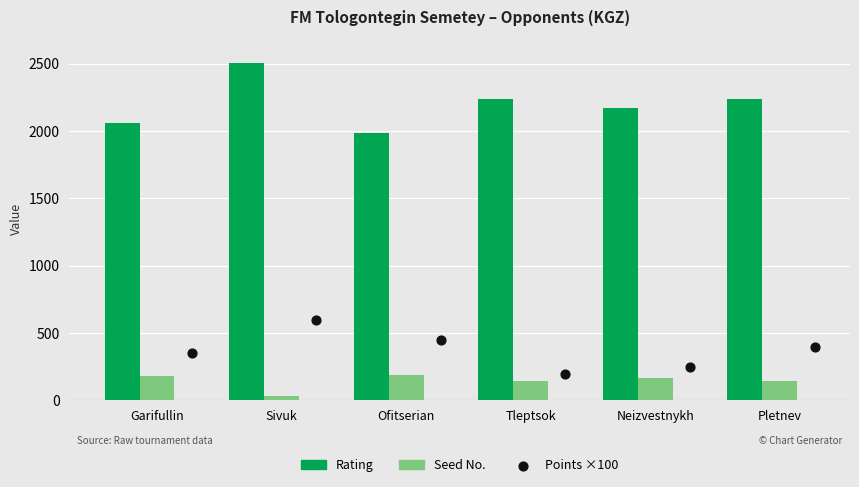

At which category is the sum across all series the highest?

Sivuk